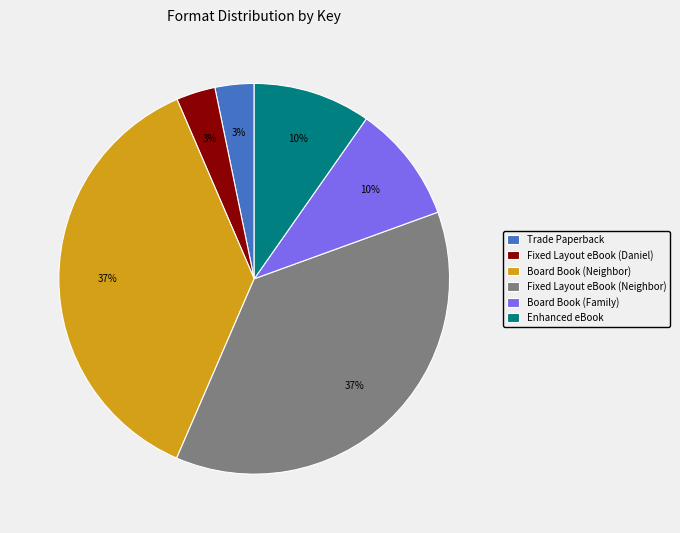

What percentage is the Board Book (Family) slice, to the nearest percent?

10%